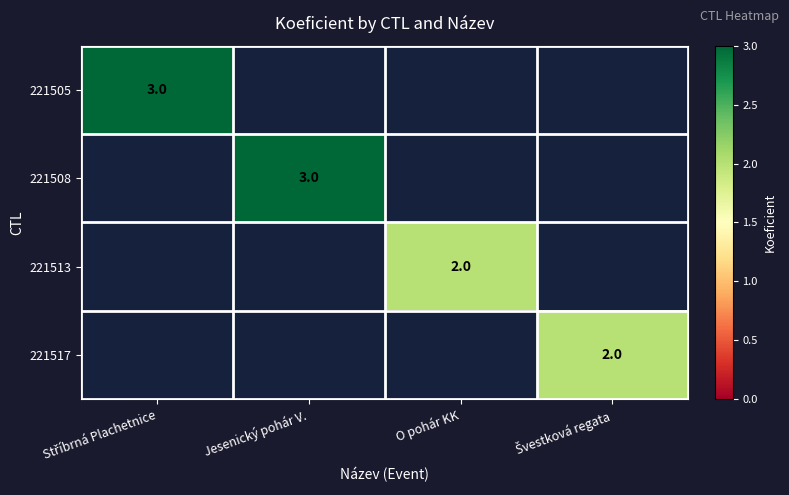

At how many categories does at least one series exceed 0?

4